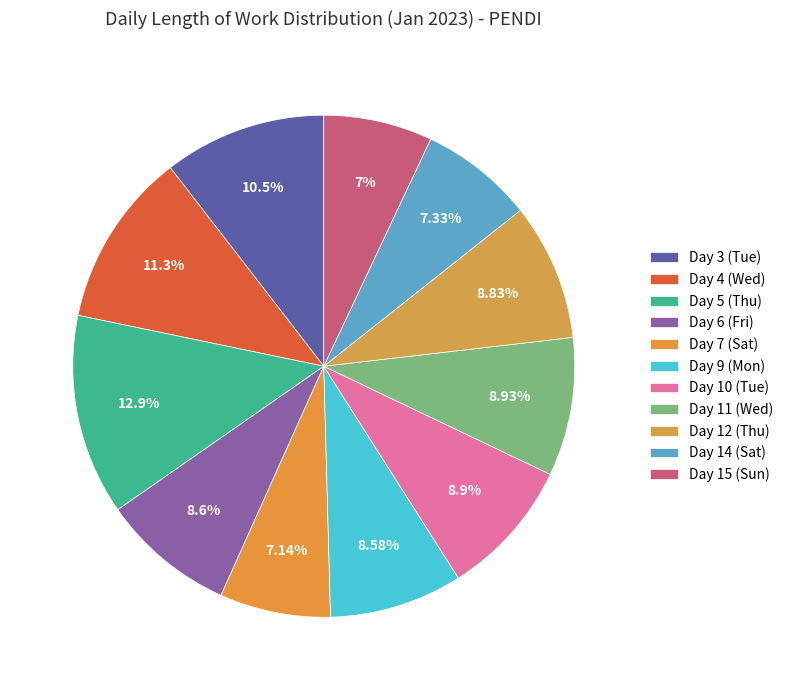

What is the smallest slice in the pie chart?

Day 15 (Sun)